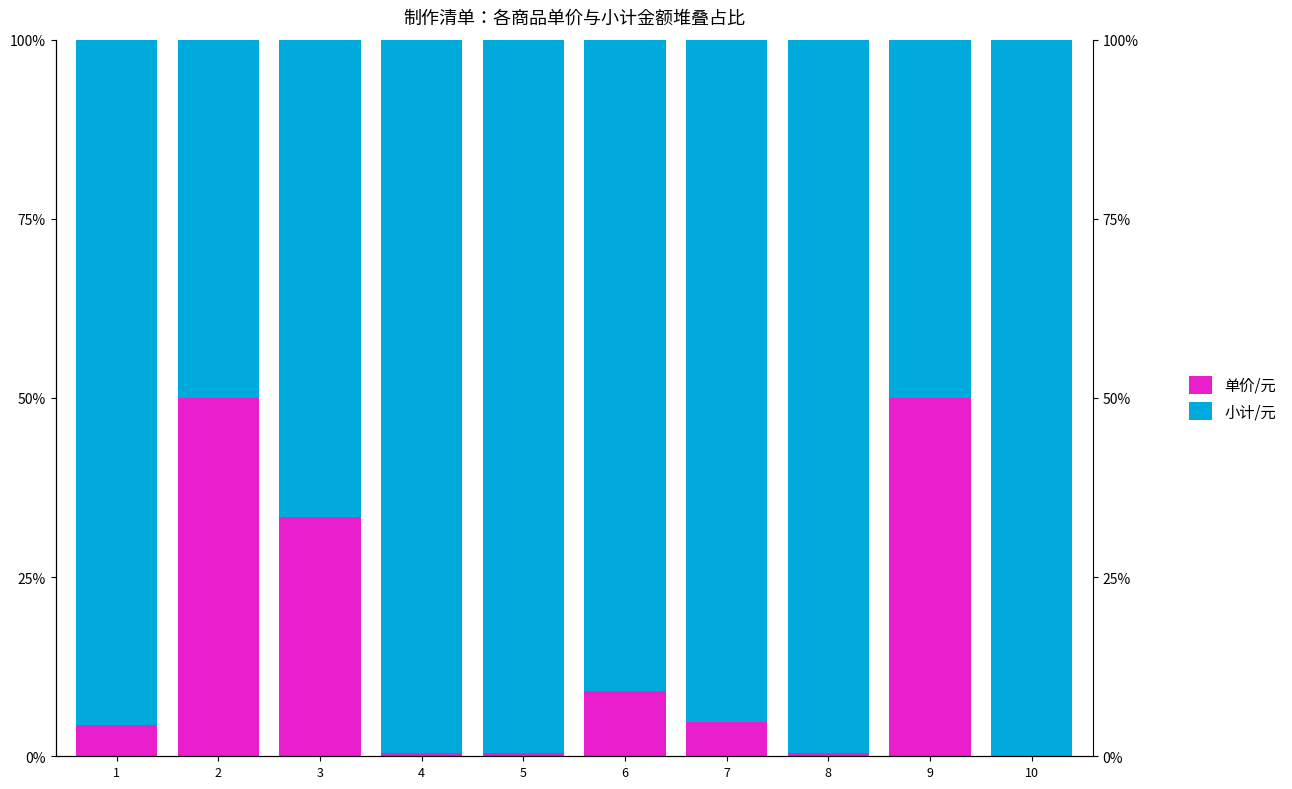

At which category is the sum across all series the highest?

1